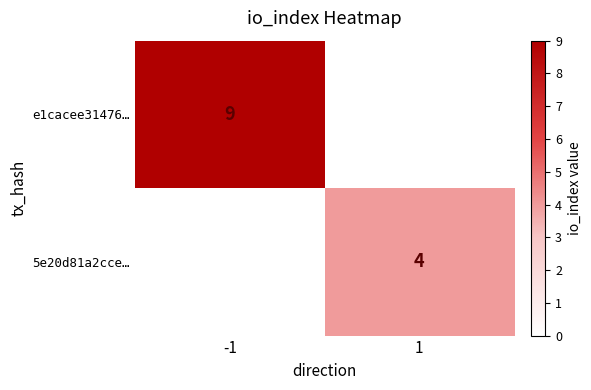

The 5e20d81a2cce… series shows 5 at 1. True or false?

False